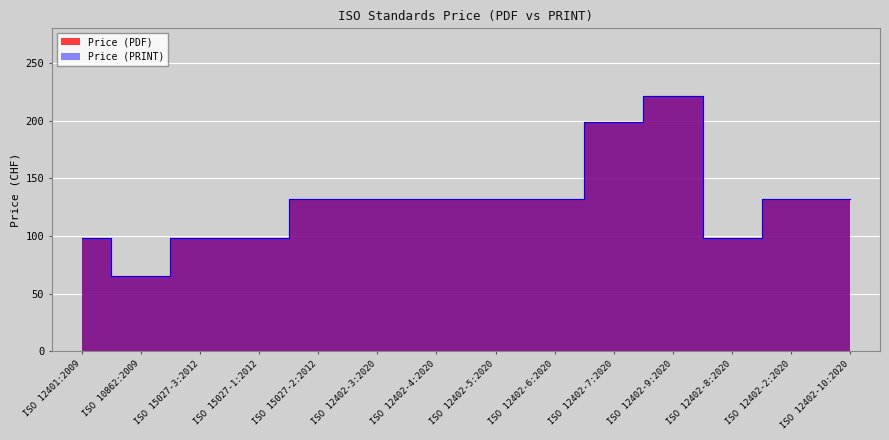

At how many categories does at least one series exceed 116?

9